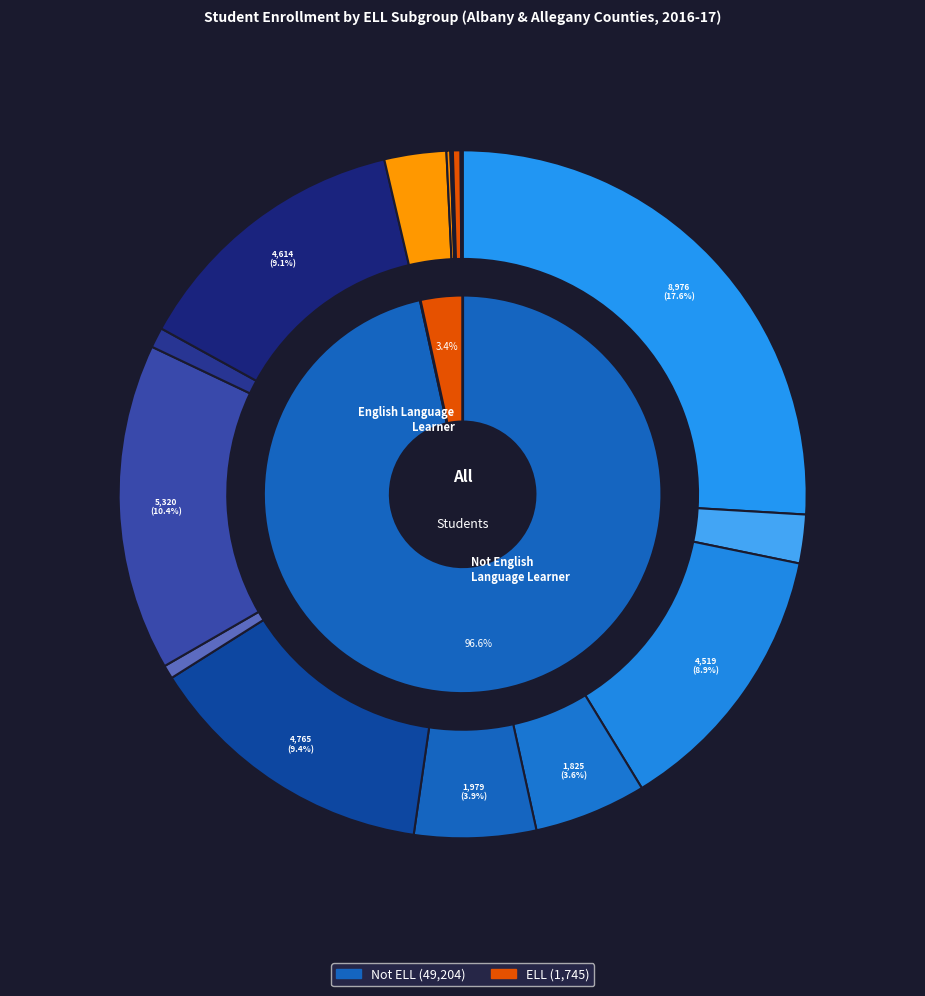

Which series has the widest spread of values?

Not English Language Learner